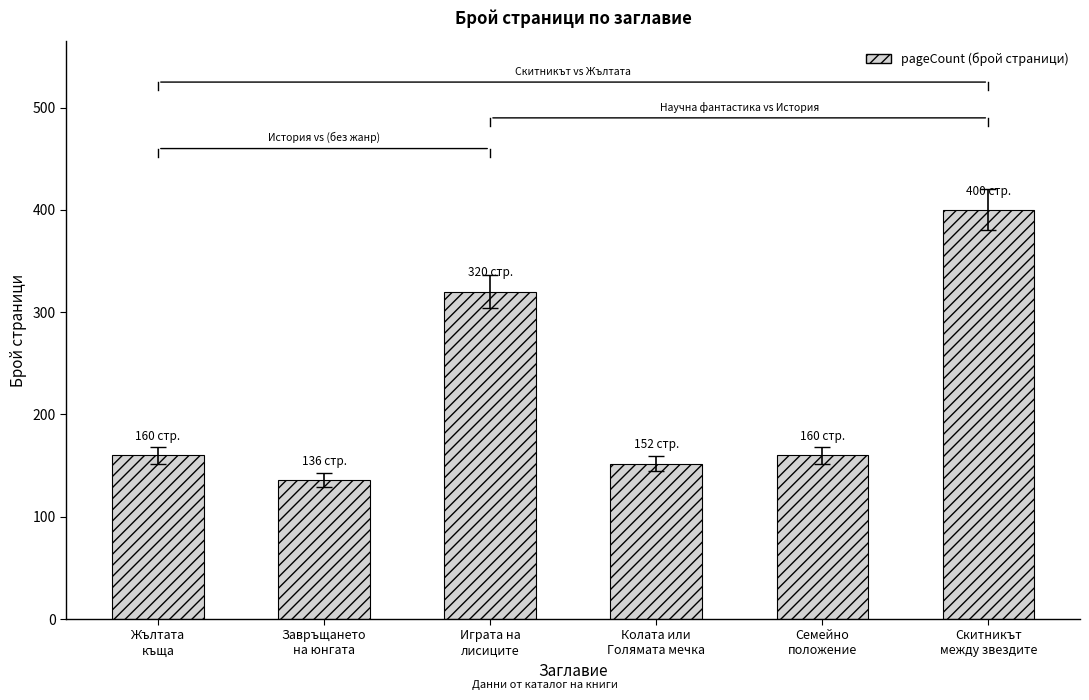

Count the number of categories in the chart.

6